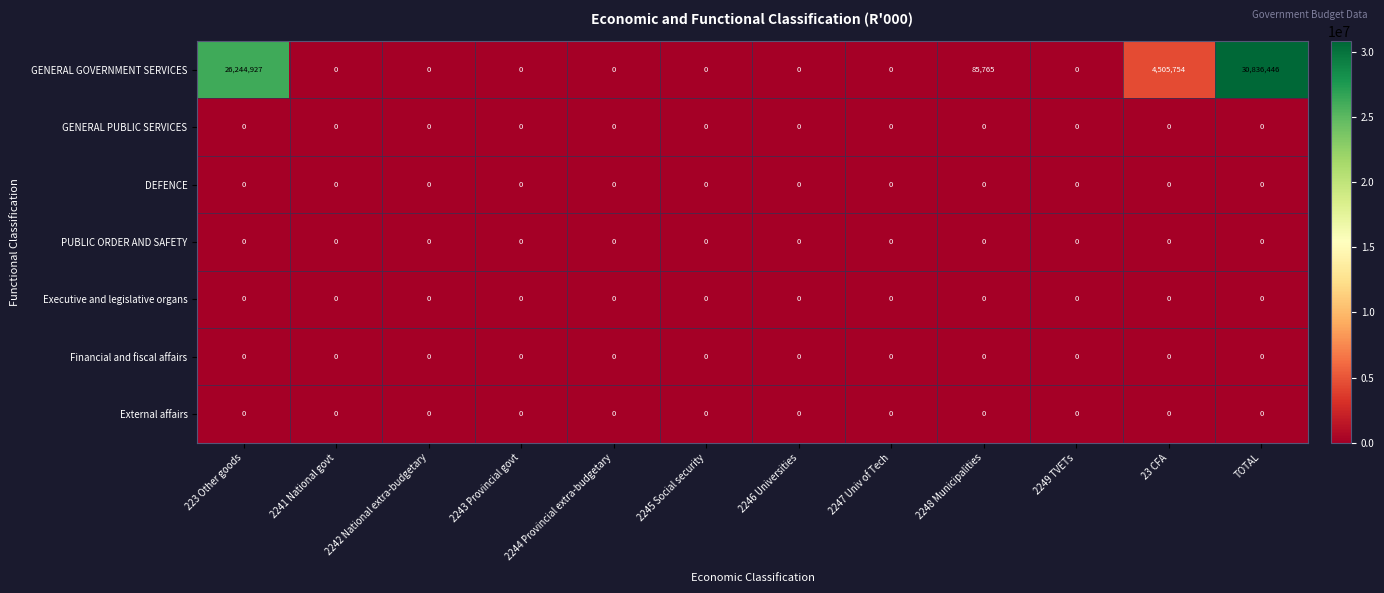

Is it true that GENERAL GOVERNMENT SERVICES equals 13869825 at 2247 Univ of Tech?

False